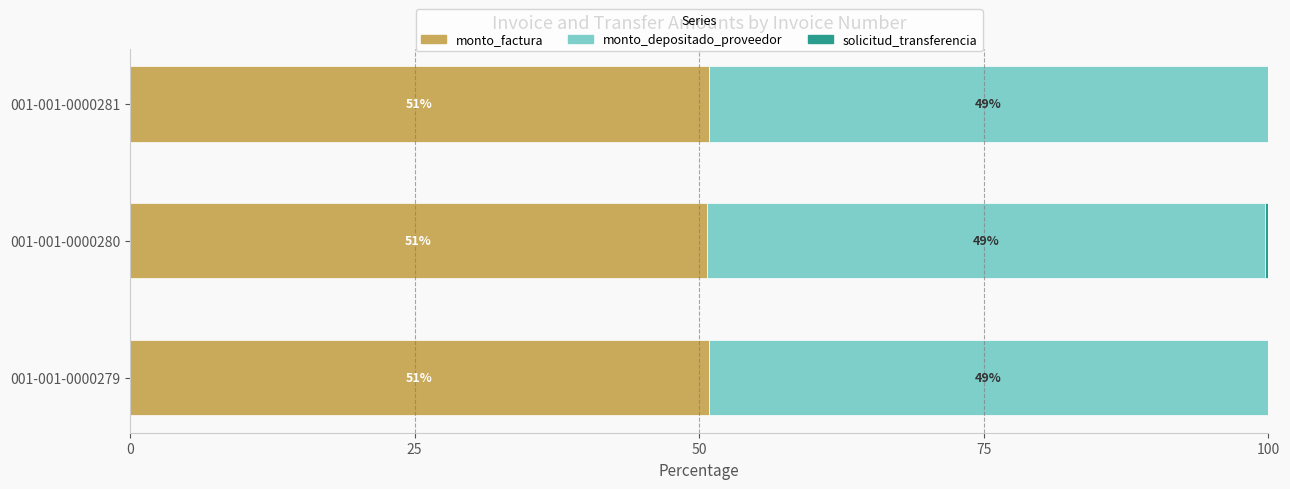

What is the highest value of the monto_factura series?

50.8